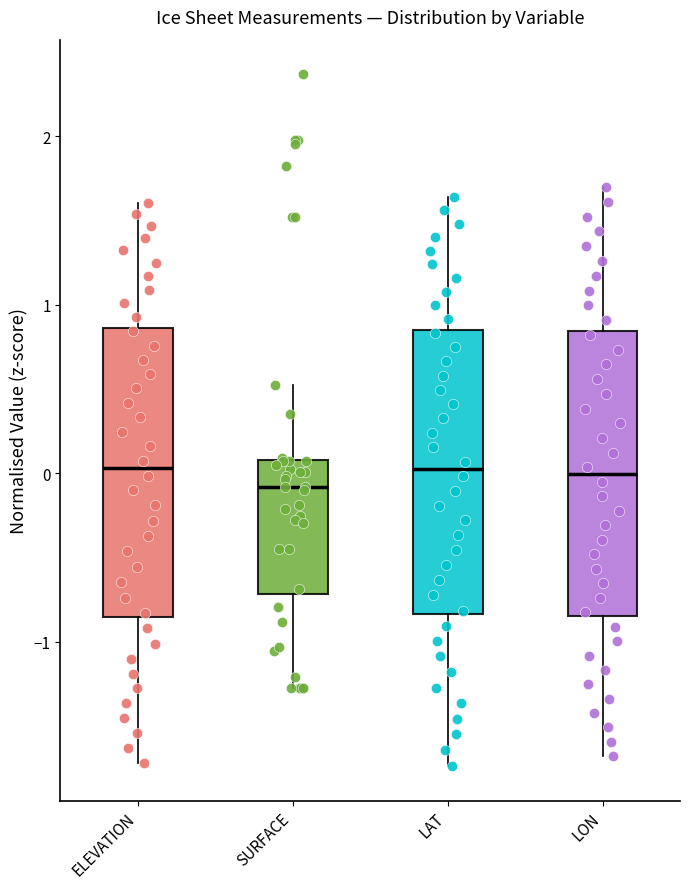

Where is the upper edge of the box for LON on the y-axis? The values are not printed on the chart, so give them approximately, as read against the axis.

0.8